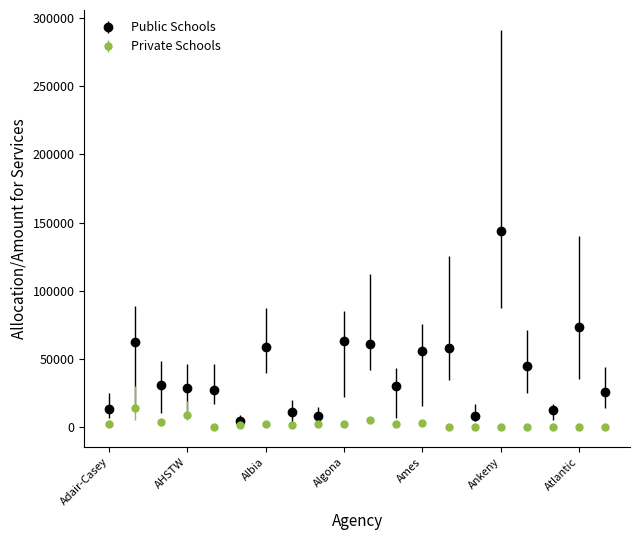

Rank the series by their maximum value, from lowest to highest.

Private Schools, Public Schools